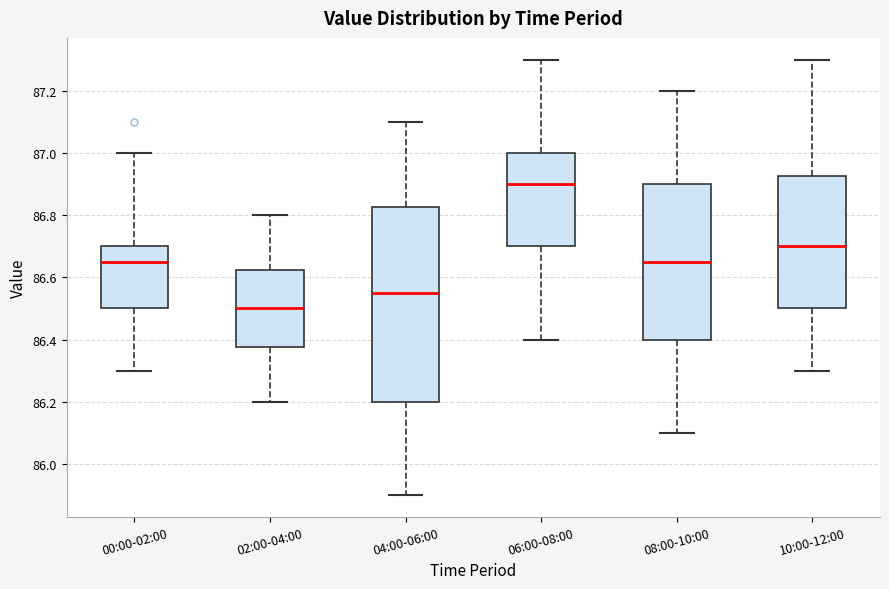

Which box is the tallest, from its lower edge to its upper edge?

04:00-06:00